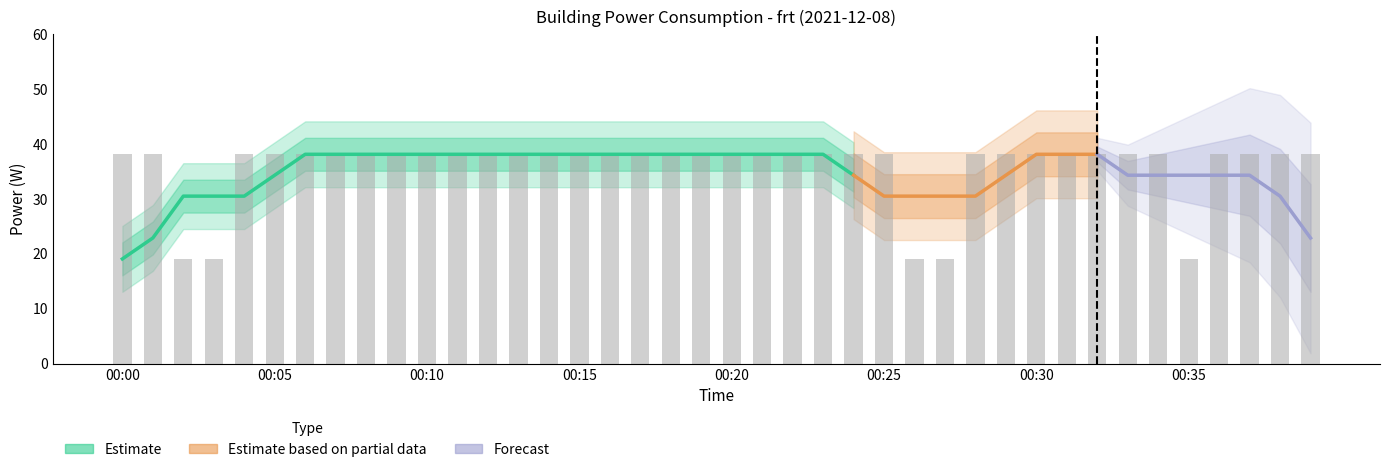

Rank the categories by value from highest to lowest.

00:00, 00:01, 00:04, 00:05, 00:06, 00:07, 00:08, 00:09, 00:10, 00:11, 00:12, 00:13, 00:14, 00:15, 00:16, 00:17, 00:18, 00:19, 00:20, 00:21, 00:22, 00:23, 00:24, 00:25, 00:28, 00:29, 00:30, 00:31, 00:32, 00:33, 00:34, 00:36, 00:37, 00:38, 00:39, 00:02, 00:03, 00:26, 00:27, 00:35